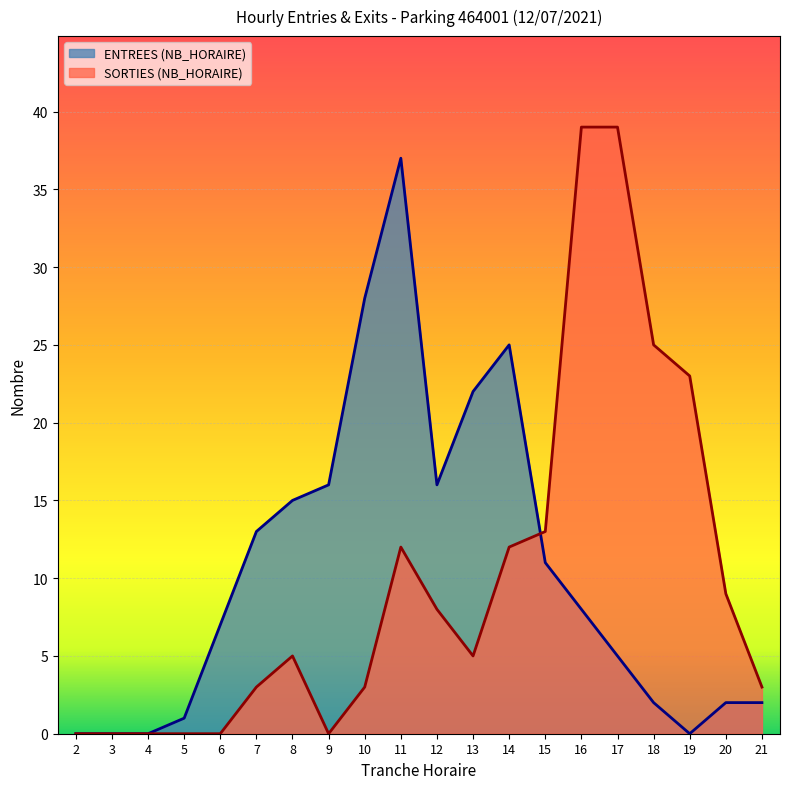

What is the spread (max minus min) of values at 17?

34